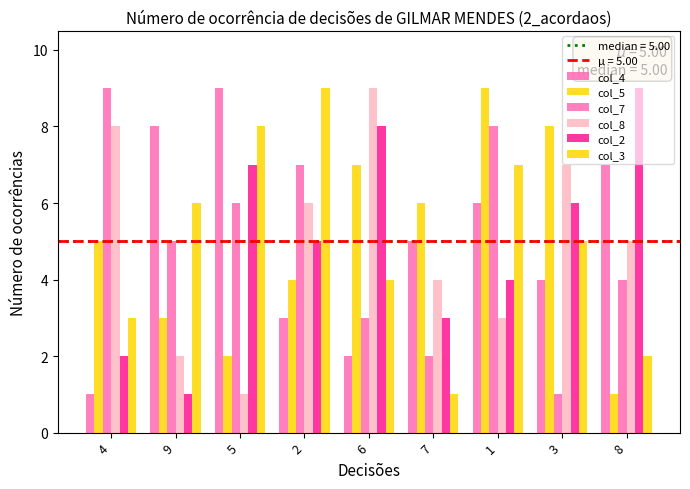

What is the sum of the col_8 values at 6 and 3?

16